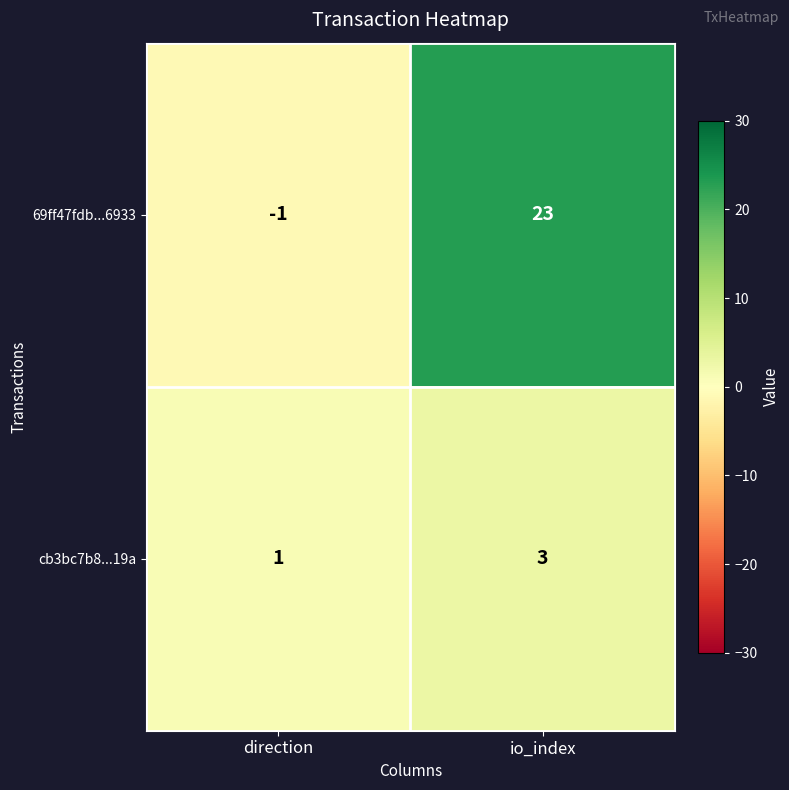

Reading left to right, list all the values displayed in this chart.

69ff47fdb...6933: -1	23
cb3bc7b8...19a: 1	3